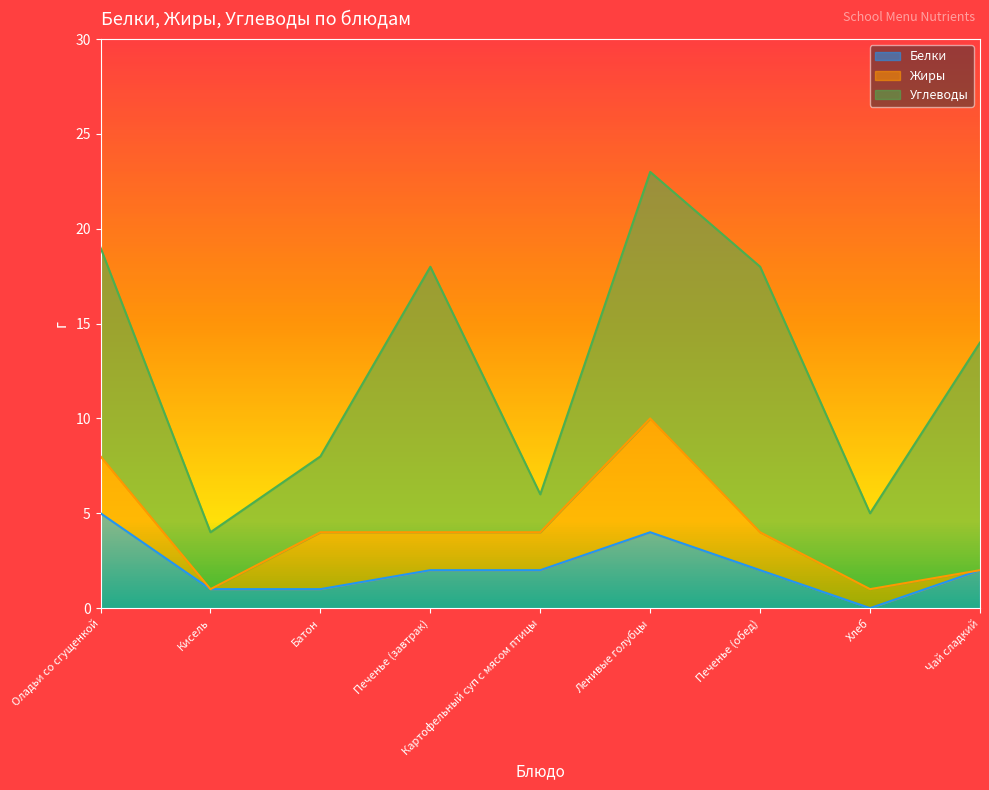

At which category is the sum across all series the highest?

Ленивые голубцы